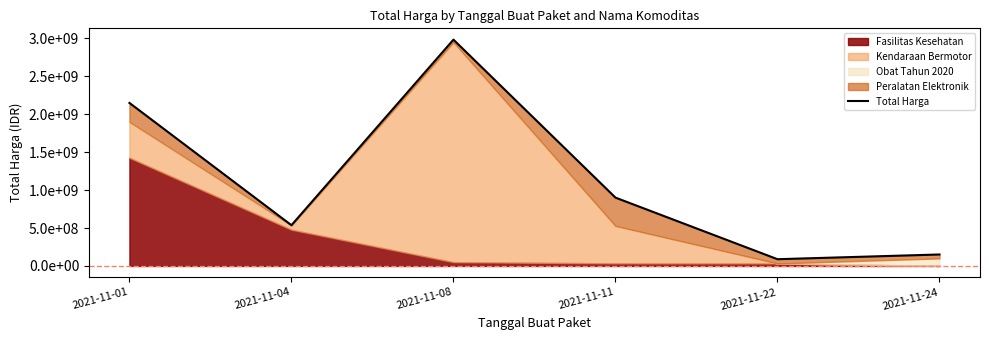

What is the average value?

1135035048